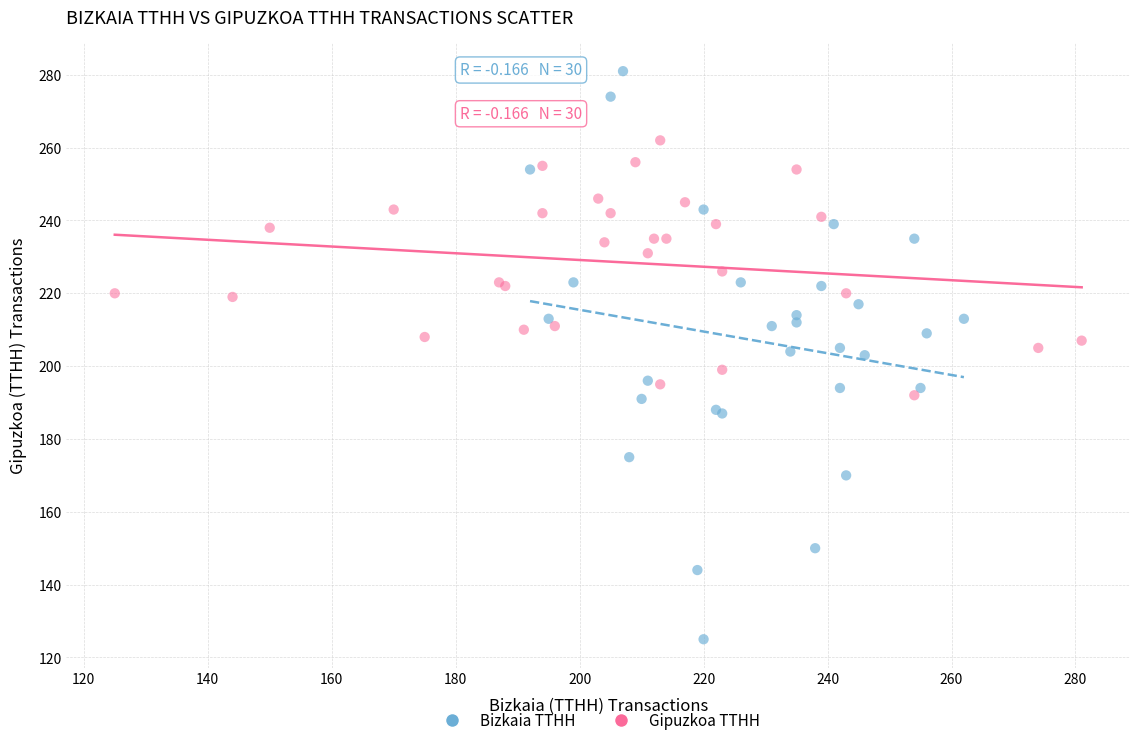

Which series has the widest spread of Y values?

Bizkaia TTHH